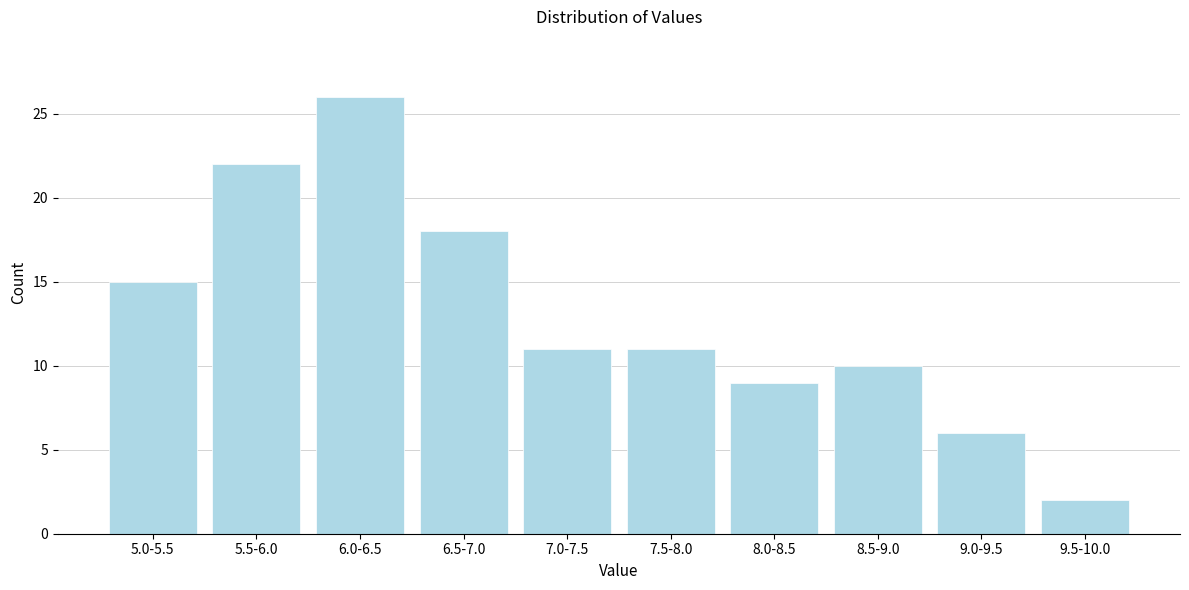

Reading left to right, transcribe all the data shown in this chart.

5.0-5.5=15	5.5-6.0=22	6.0-6.5=26	6.5-7.0=18	7.0-7.5=11	7.5-8.0=11	8.0-8.5=9	8.5-9.0=10	9.0-9.5=6	9.5-10.0=2